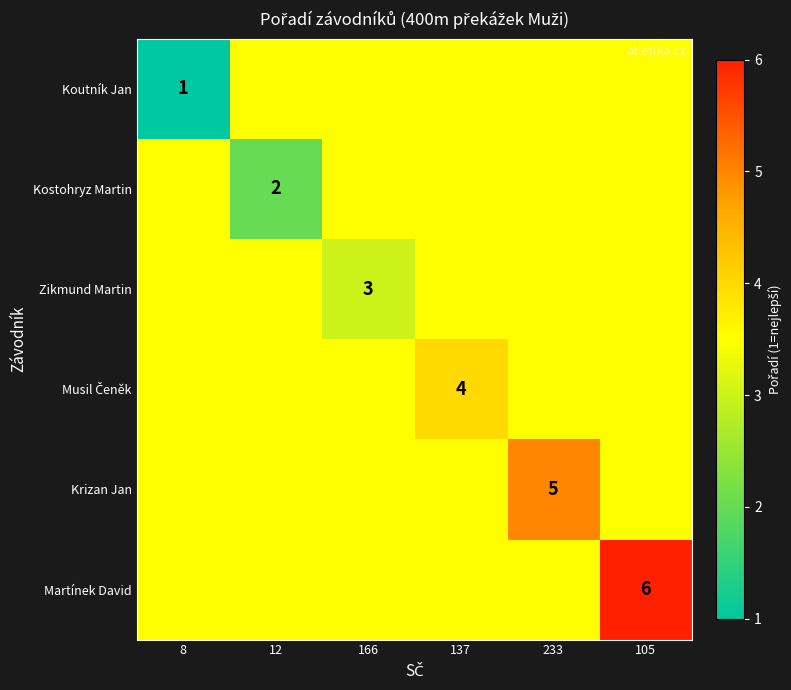

The value of Zikmund Martin at 166 is 0.8. True or false?

False